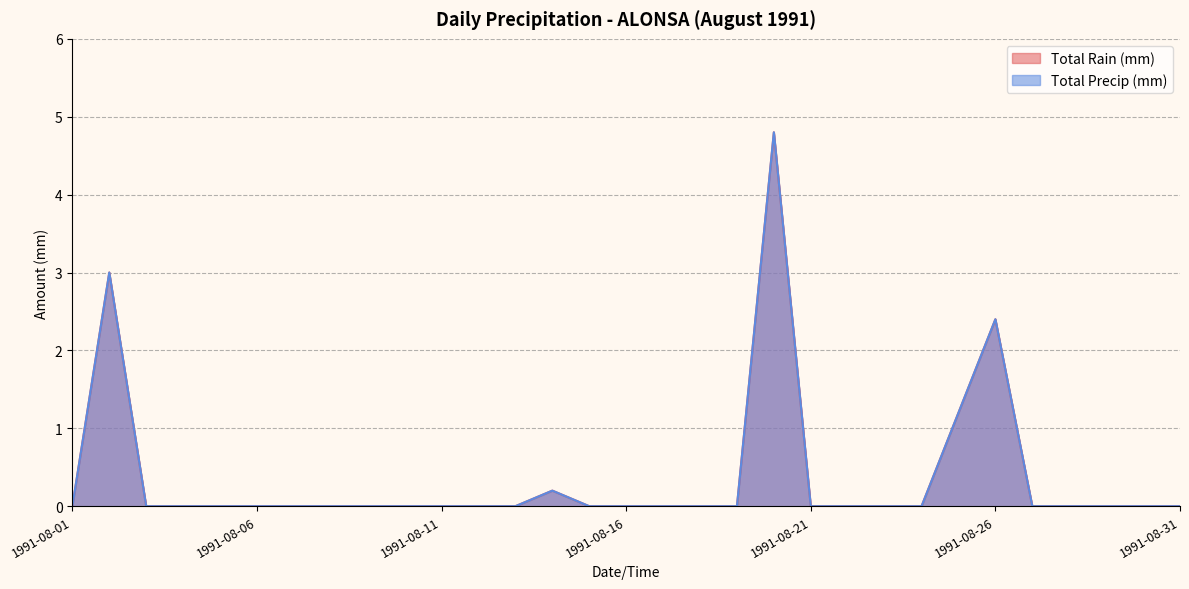

How many data points in Total Precip (mm) are above 0?

5